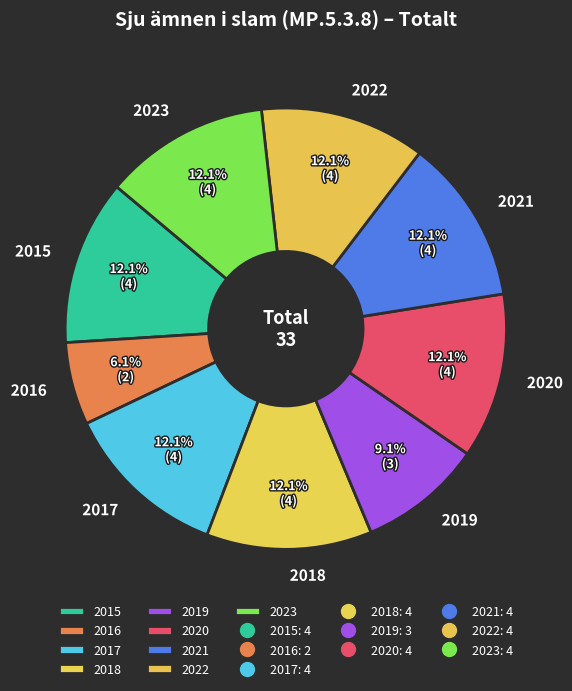

What is the ratio of the value at 2023 to the value at 2015?

1.0